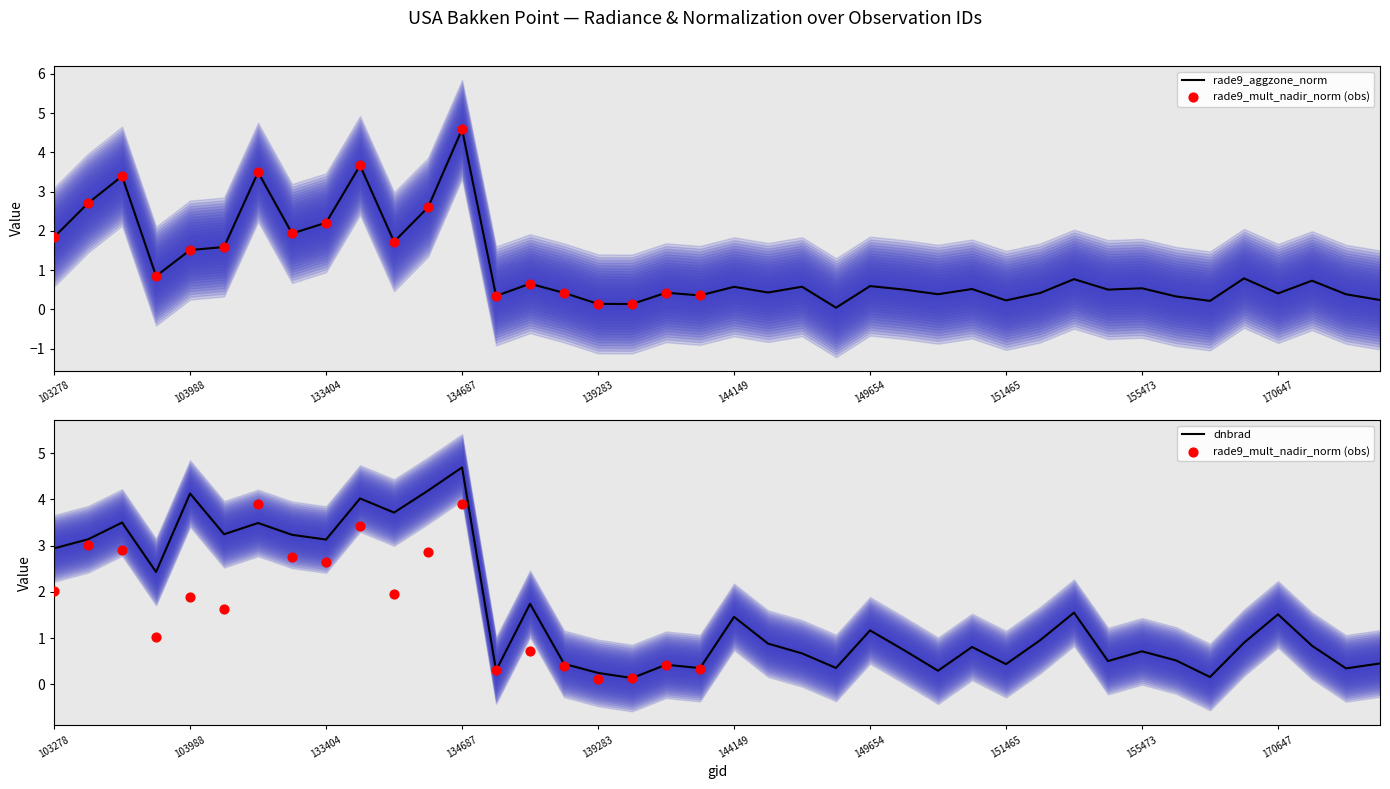

At how many categories does at least one series exceed 1?

18